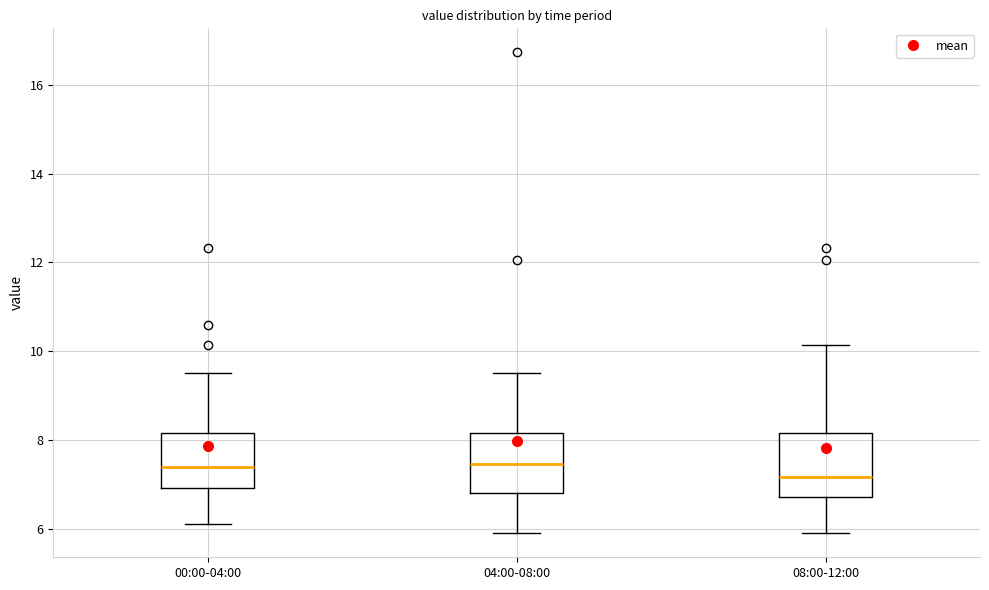

Reading left to right, read every box against the y-axis: the position of its median line, the range the box covers, and the ends of its whiskers. The values are not printed on the chart, so give them approximately, as read against the axis.

00:00-04:00: median 7.4, box 7.0 to 8.2, whiskers 6.2 to 9.6
04:00-08:00: median 7.4, box 6.8 to 8.2, whiskers 6.0 to 9.6
08:00-12:00: median 7.2, box 6.8 to 8.2, whiskers 6.0 to 10.2